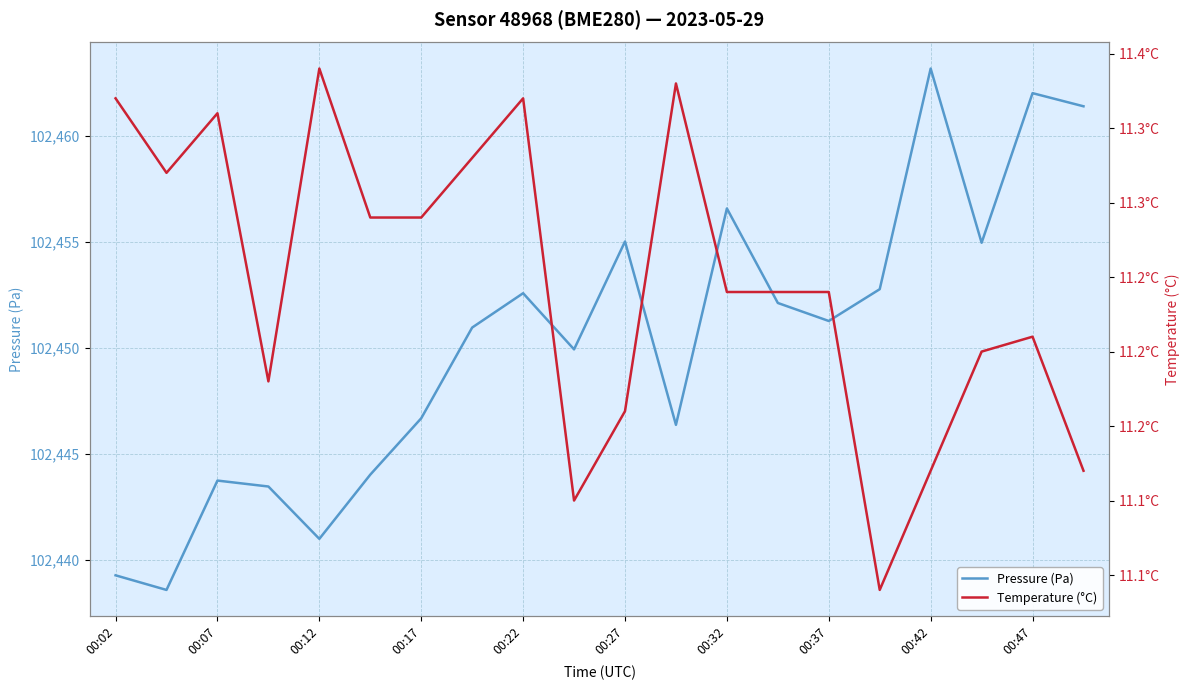

How many values in the Pressure (Pa) series exceed 102451?

10